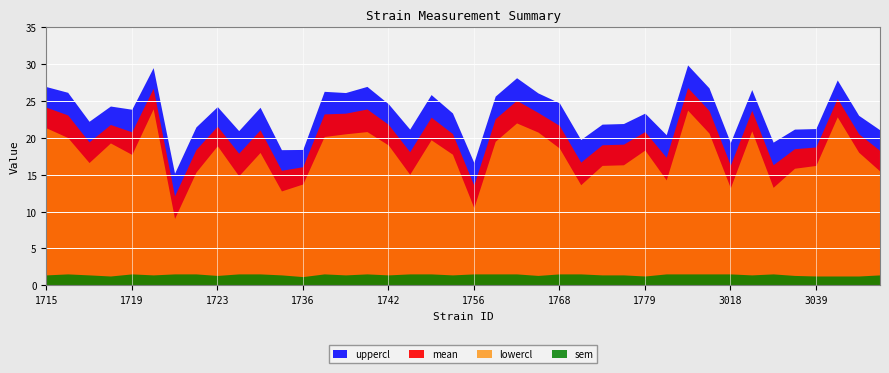

What value does the uppercl series have at 1716?

26.2